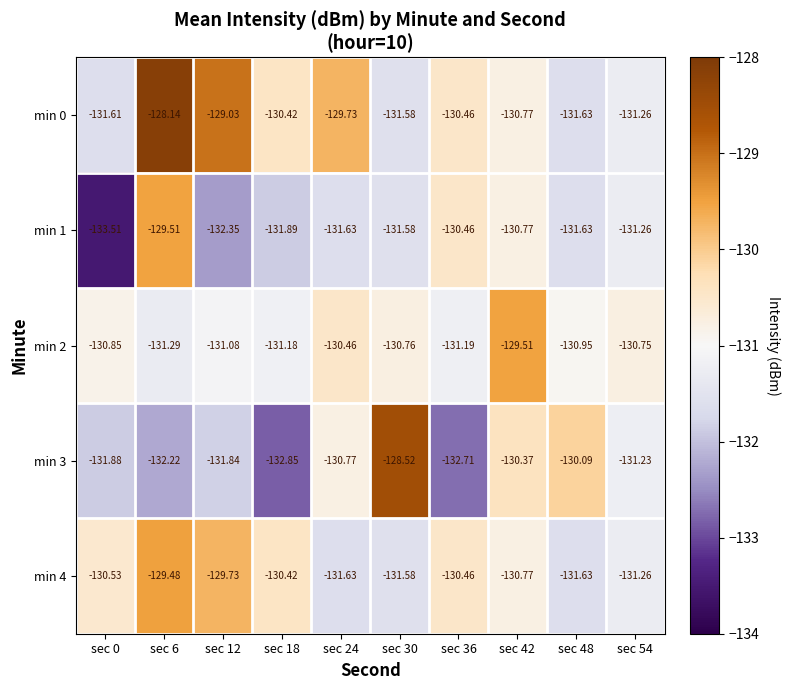

Is the value of min 1 at sec 30 greater than the value of min 0 at sec 24?

No